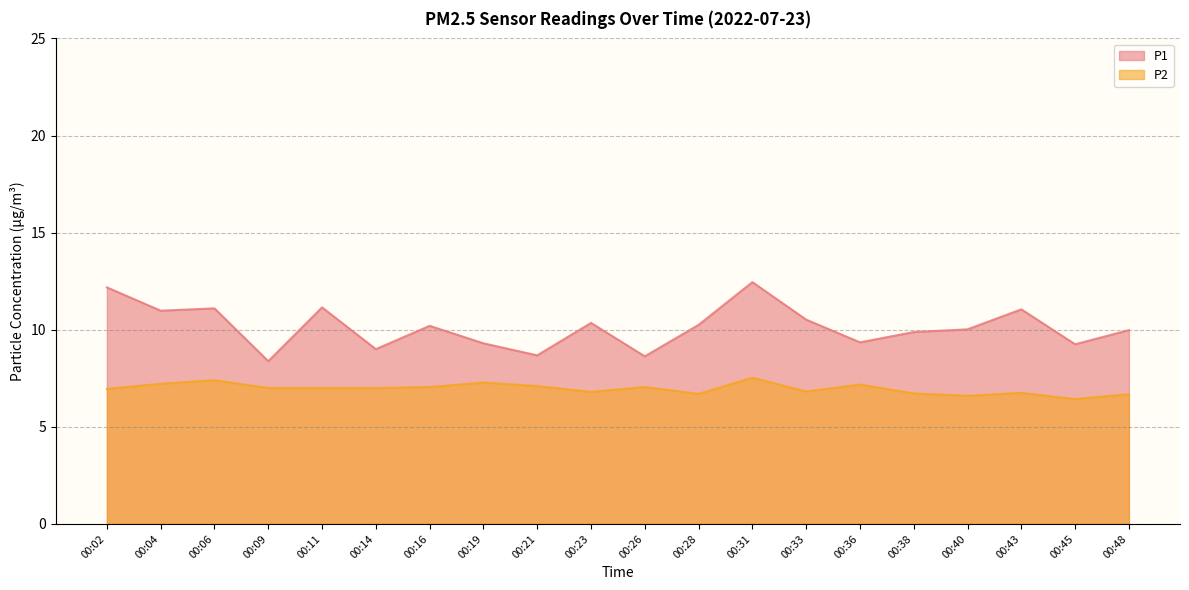

What is the approximate value of P2 at 00:16?

7.0